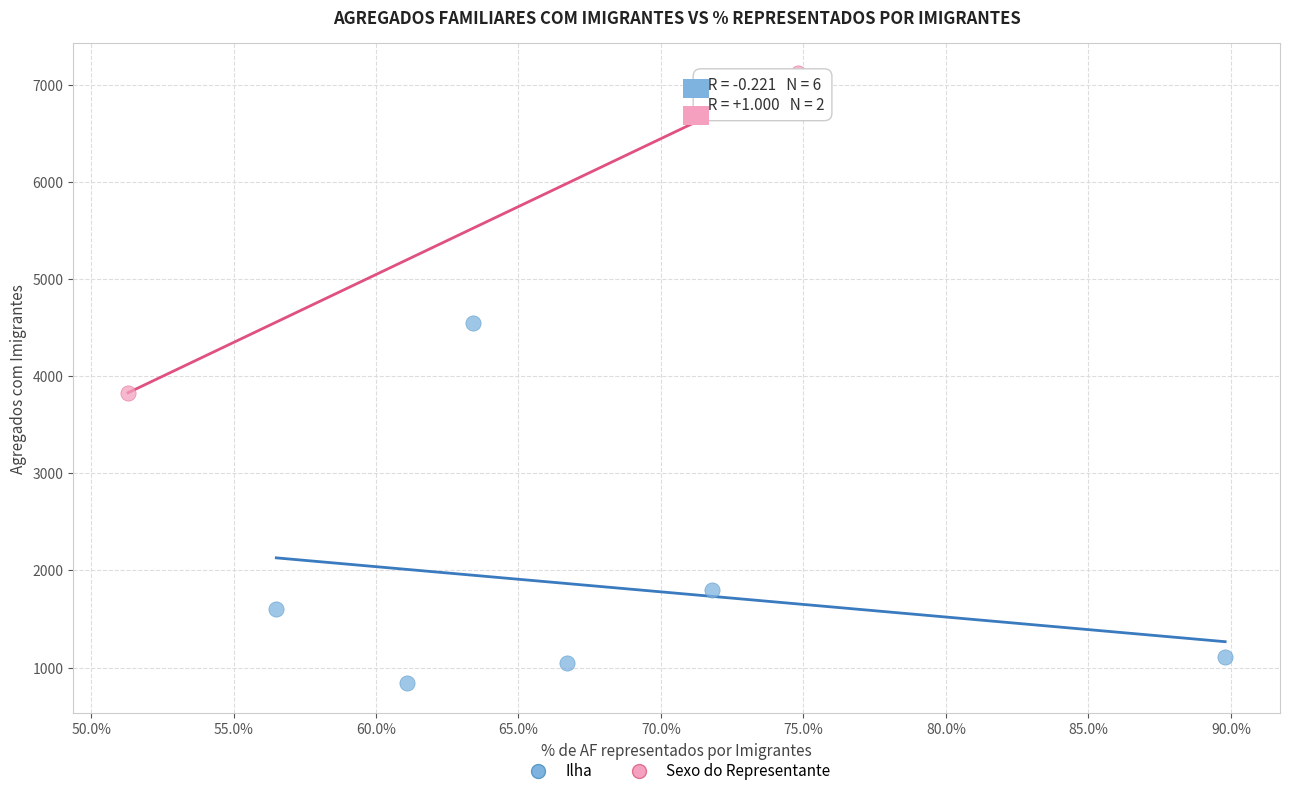

Which series reaches the minimum Y coordinate?

Ilha